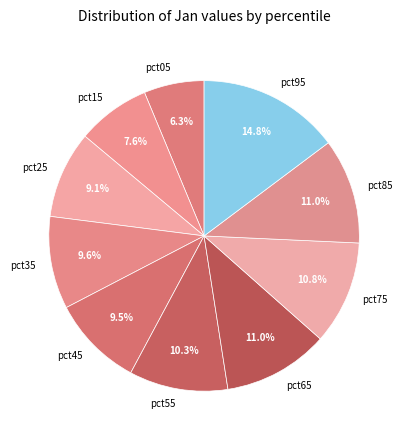

Which category has the smallest portion of the pie?

pct05